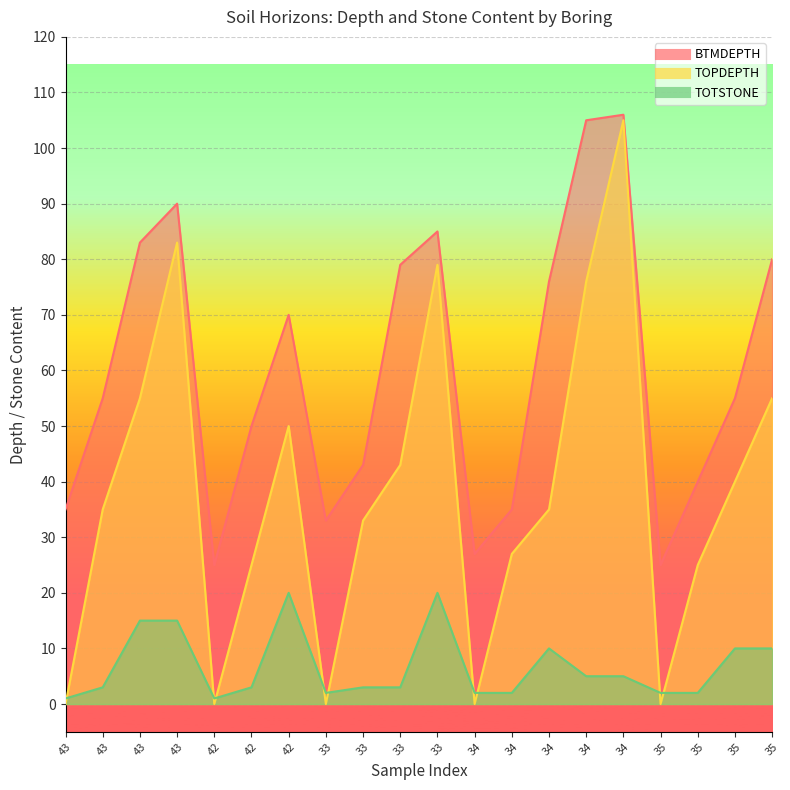

Which label corresponds to the smallest value in the chart?

43